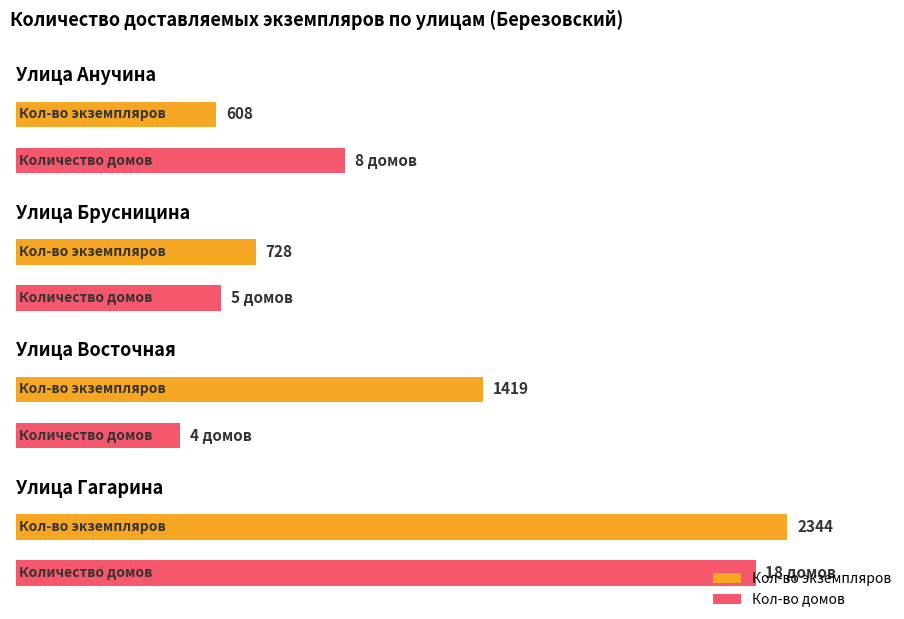

Are the bars horizontal?

Yes